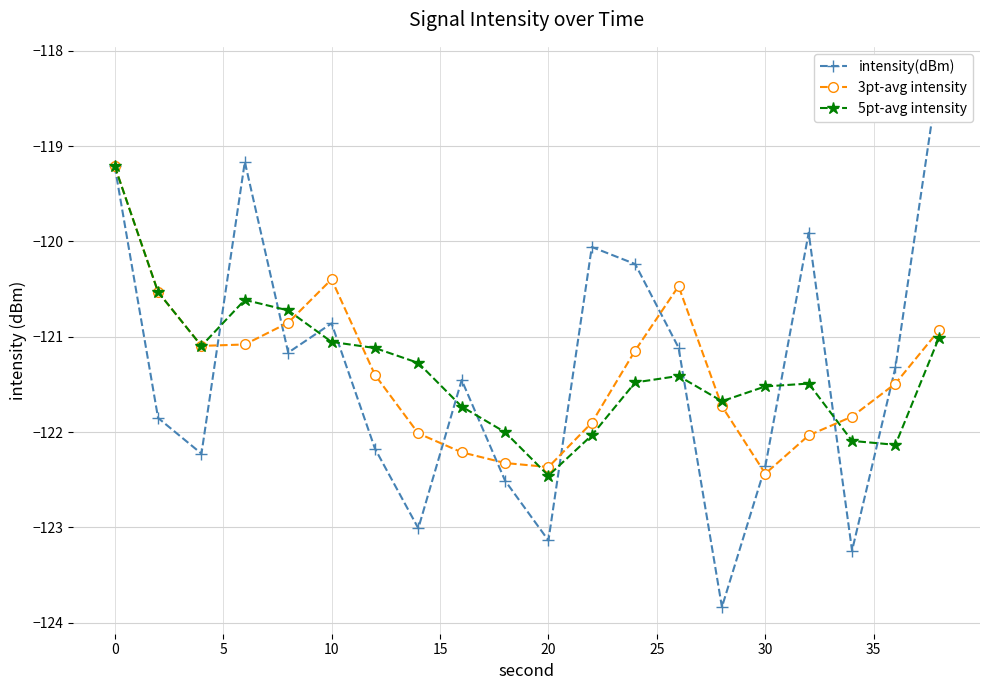

After their last crossing, which series has the higher values: 3pt-avg intensity or intensity(dBm)?

intensity(dBm)